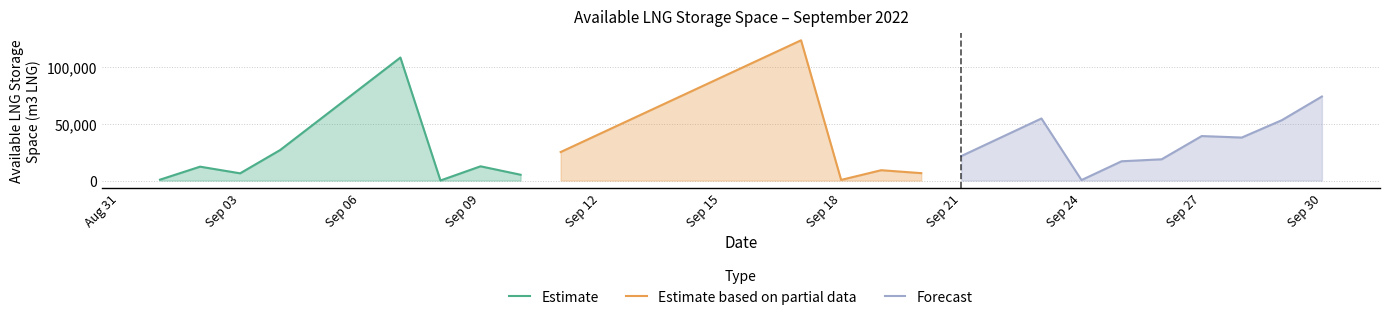

What is the difference between the maximum and second lowest values in the Forecast series?

57029